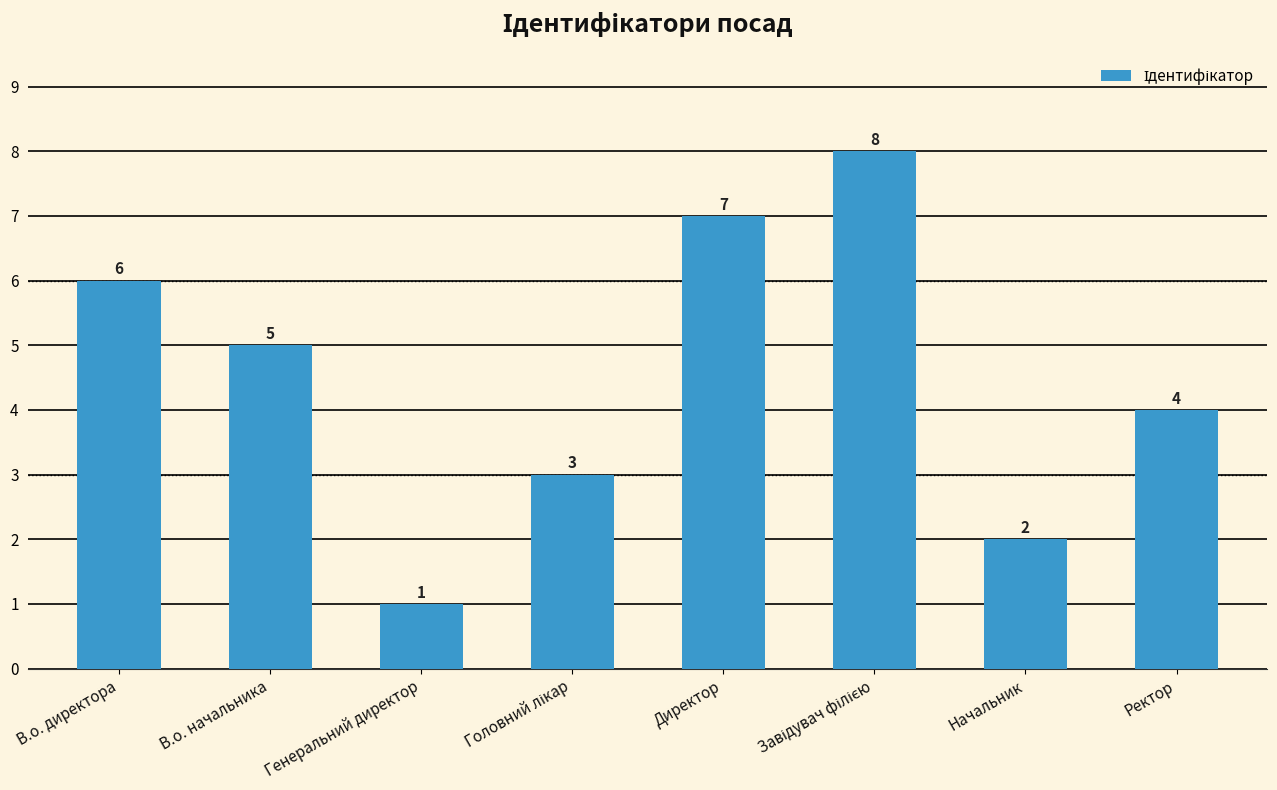

At which category does the chart reach its minimum across all series?

Генеральний директор